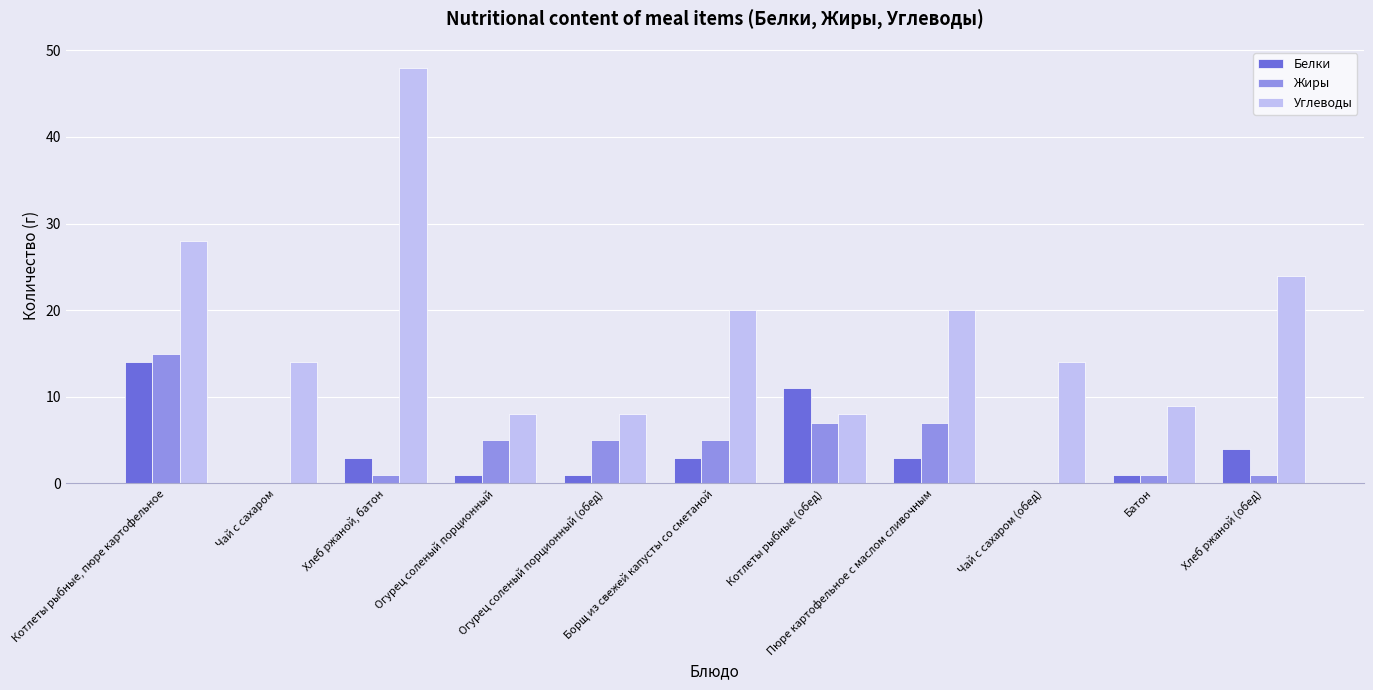

Are the bars grouped side by side (vs. stacked)?

Yes